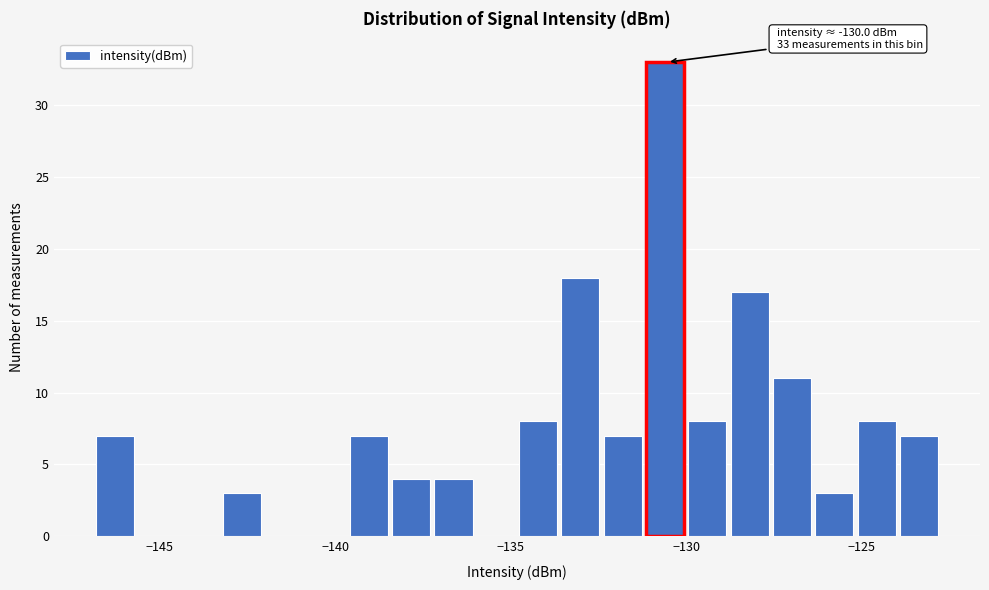

Read against the x-axis, roughly where is the centre of the tallest bar?

-130.5